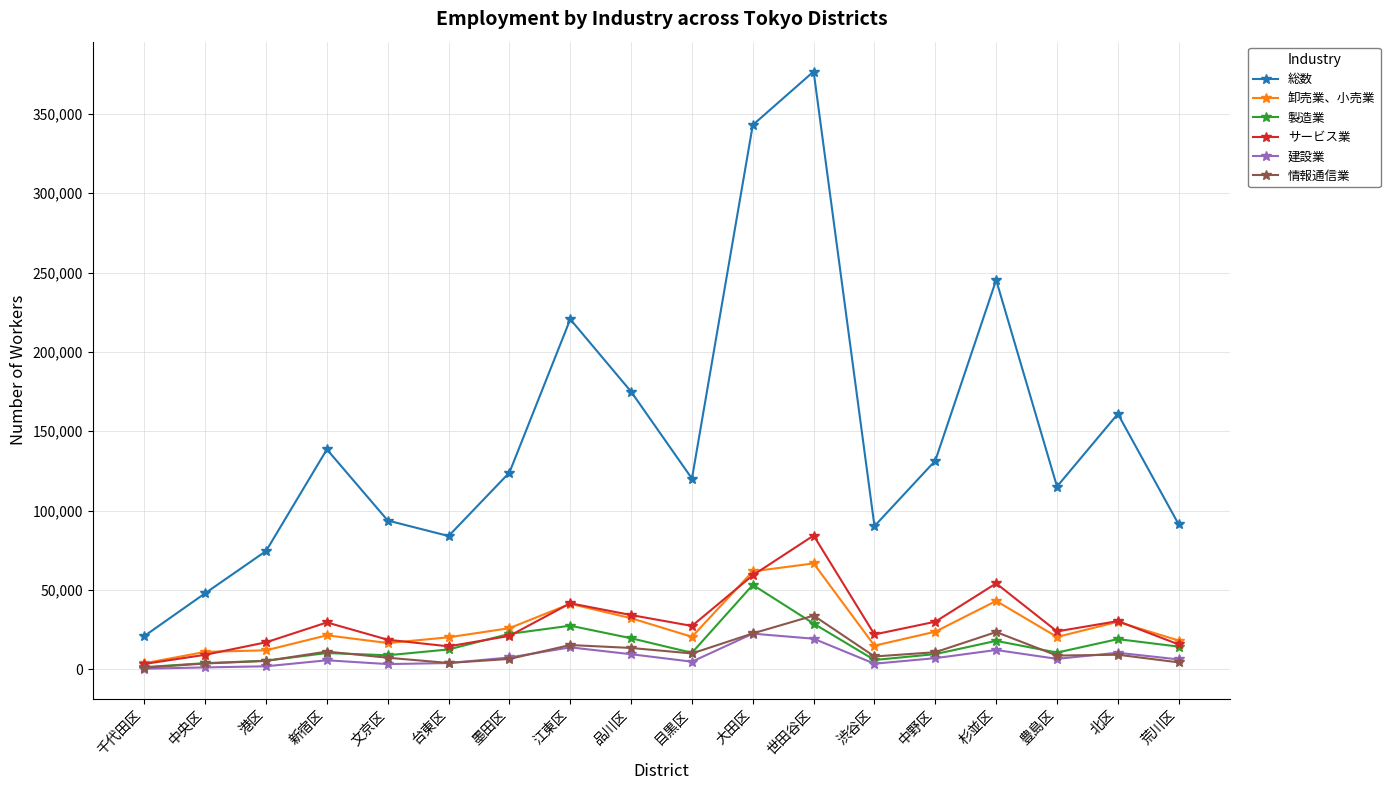

The 総数 series shows 282757 at 北区. True or false?

False